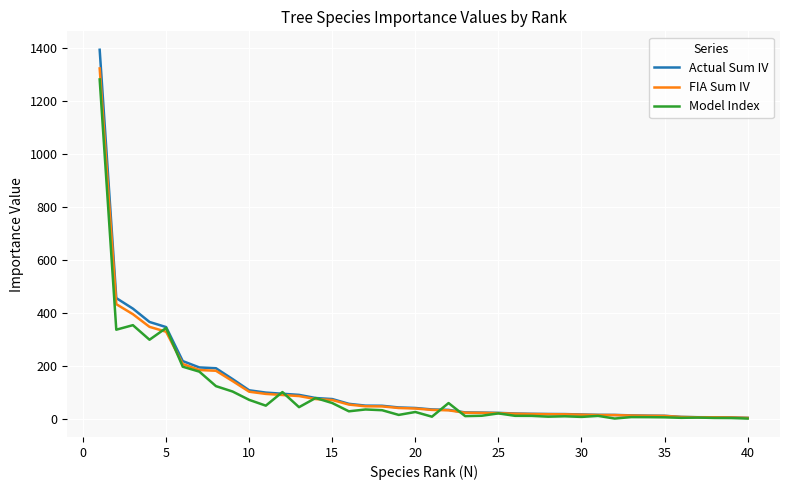

Which series has the largest range (max minus min)?

Actual Sum IV